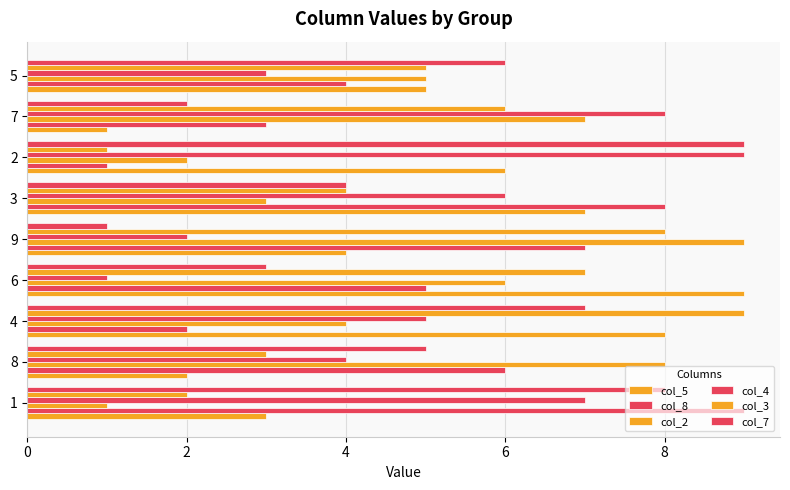

How many data points does each series have?

9